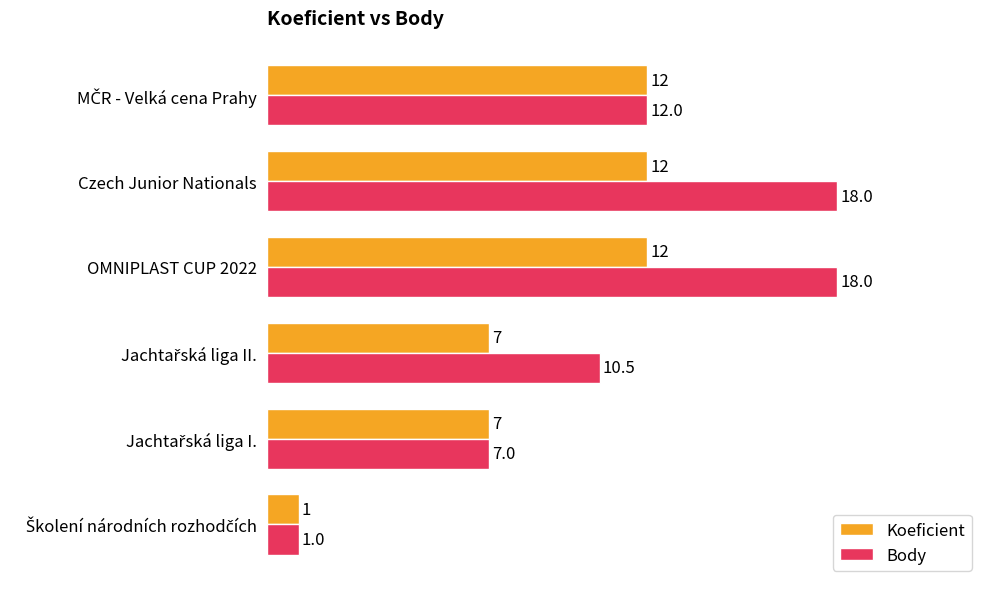

The Body series shows 23.8 at OMNIPLAST CUP 2022. True or false?

False